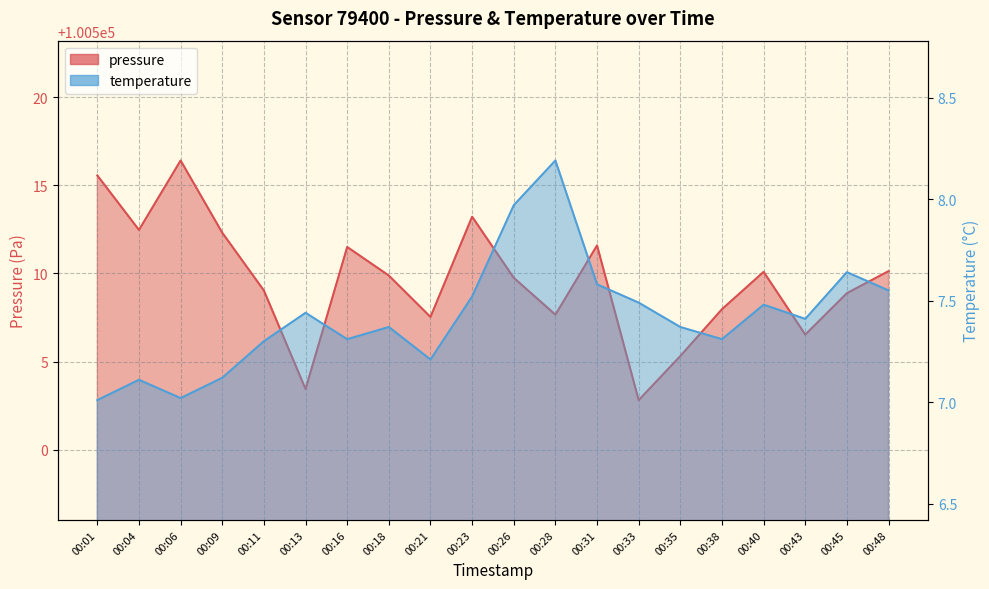

What is the average value of the pressure series?

100509.6